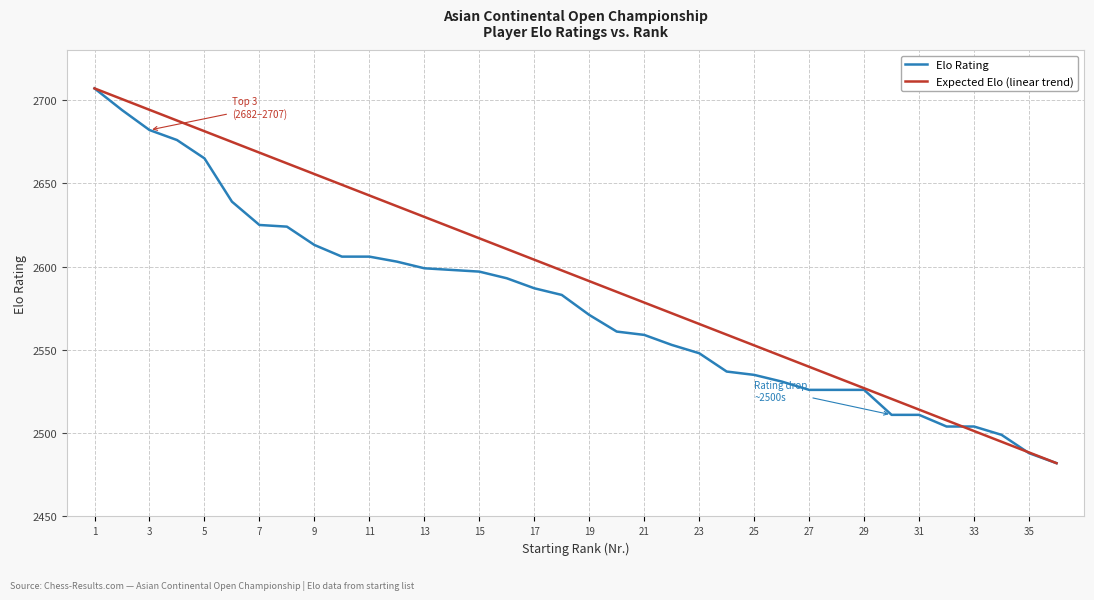

Which series has the largest total across all categories?

Expected Elo (linear trend)